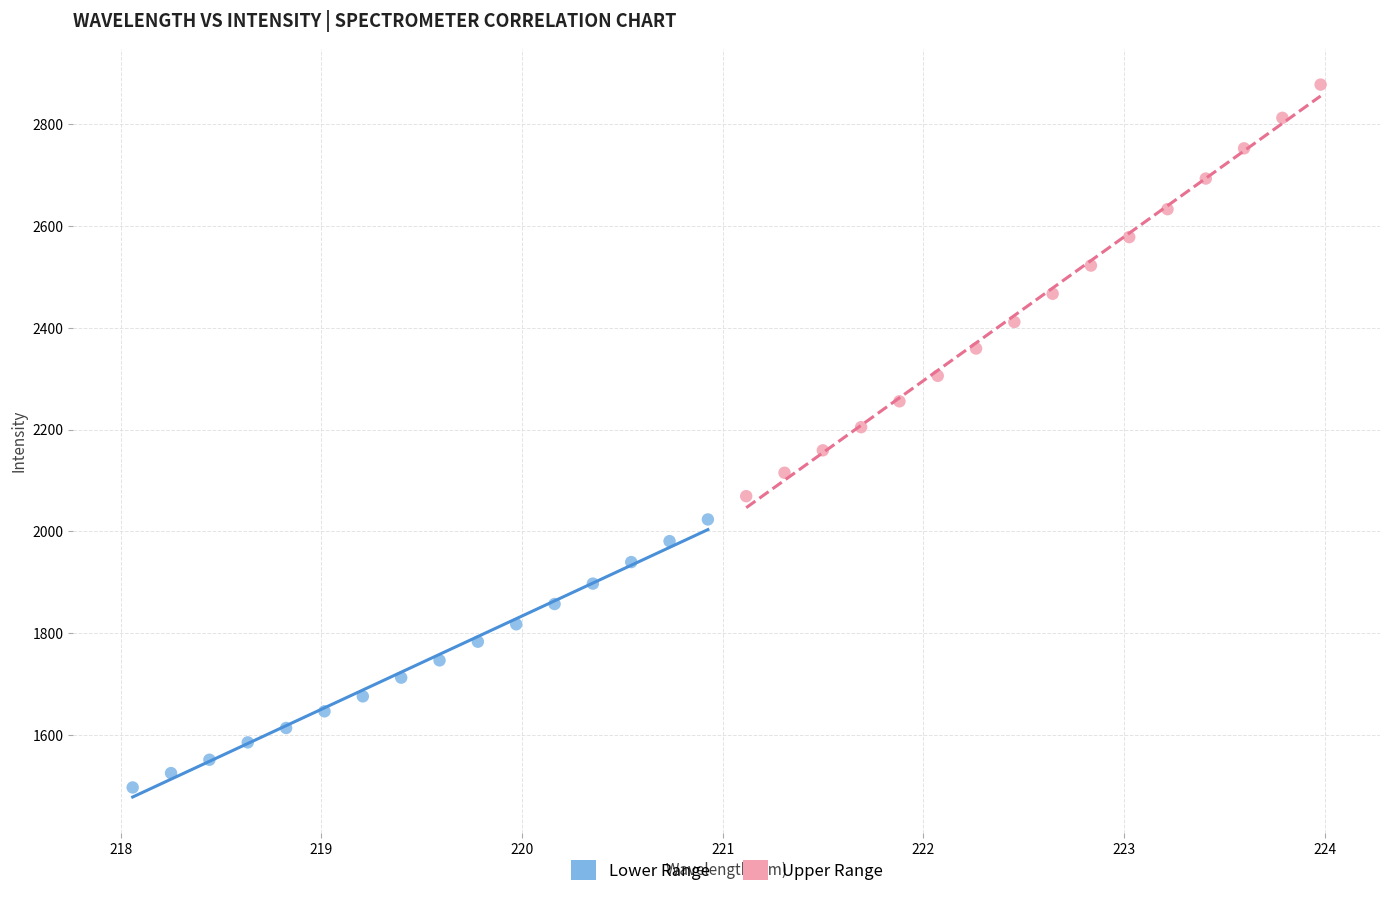

Which series contains the highest Y value?

Upper Range